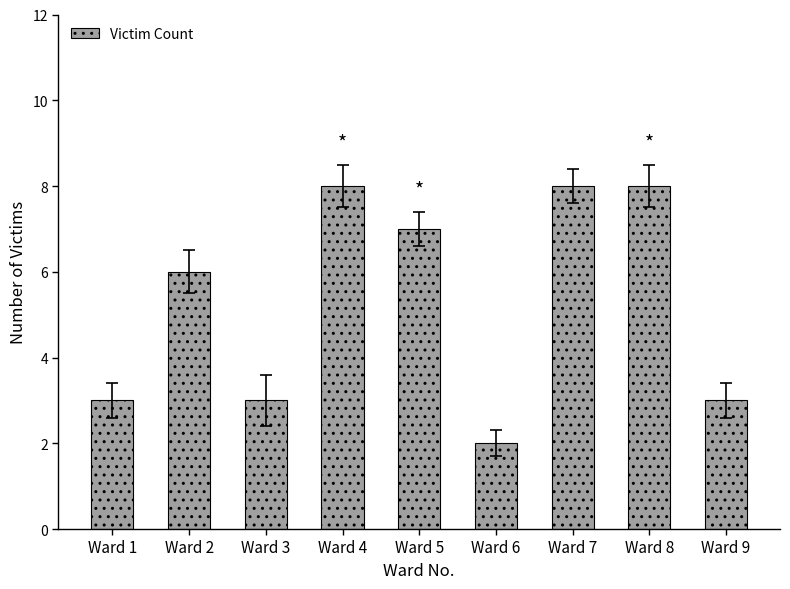

Reading left to right, what are all the values shown in this chart?

3	6	3	8	7	2	8	8	3